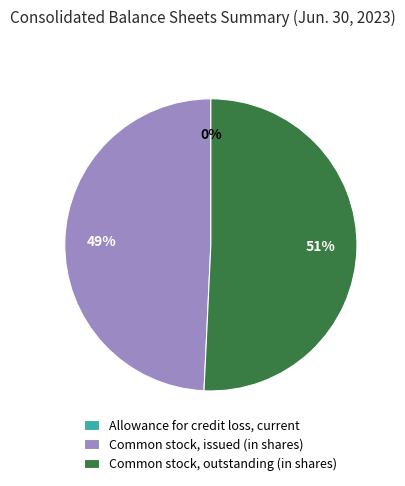

What is the largest slice in the pie chart?

Common stock, outstanding (in shares)